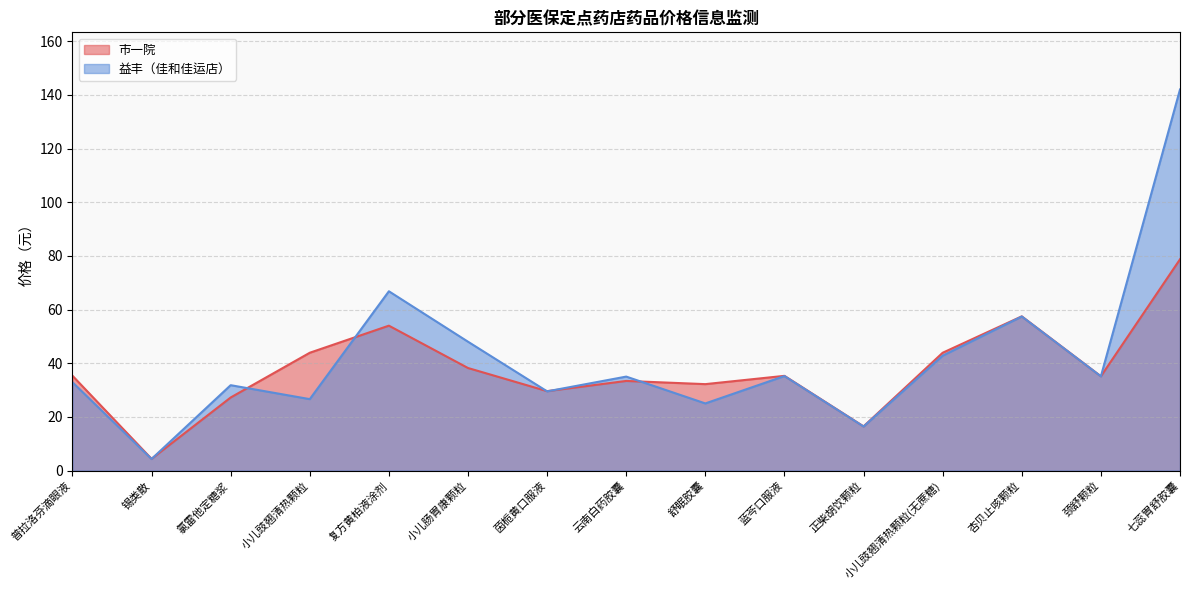

Reading right to left, extract all data points from this chart.

市一院: 七蕊胃舒胶囊=78.7	颈舒颗粒=35.1	杏贝止咳颗粒=57.5	小儿豉翘清热颗粒(无蔗糖)=43.9	正柴胡饮颗粒=16.4	蓝芩口服液=35.3	舒眠胶囊=32.2	云南白药胶囊=33.4	茵栀黄口服液=29.6	小儿肠胃康颗粒=38.2	复方黄柏液涂剂=54.0	小儿豉翘清热颗粒=43.9	氯雷他定糖浆=27.2	锡类散=4.4	普拉洛芬滴眼液=35.3
益丰（佳和佳运店）: 七蕊胃舒胶囊=142.0	颈舒颗粒=35.1	杏贝止咳颗粒=57.4	小儿豉翘清热颗粒(无蔗糖)=42.8	正柴胡饮颗粒=16.4	蓝芩口服液=35.2	舒眠胶囊=25.0	云南白药胶囊=35.0	茵栀黄口服液=29.5	小儿肠胃康颗粒=48.0	复方黄柏液涂剂=66.8	小儿豉翘清热颗粒=26.6	氯雷他定糖浆=31.8	锡类散=4.3	普拉洛芬滴眼液=32.9